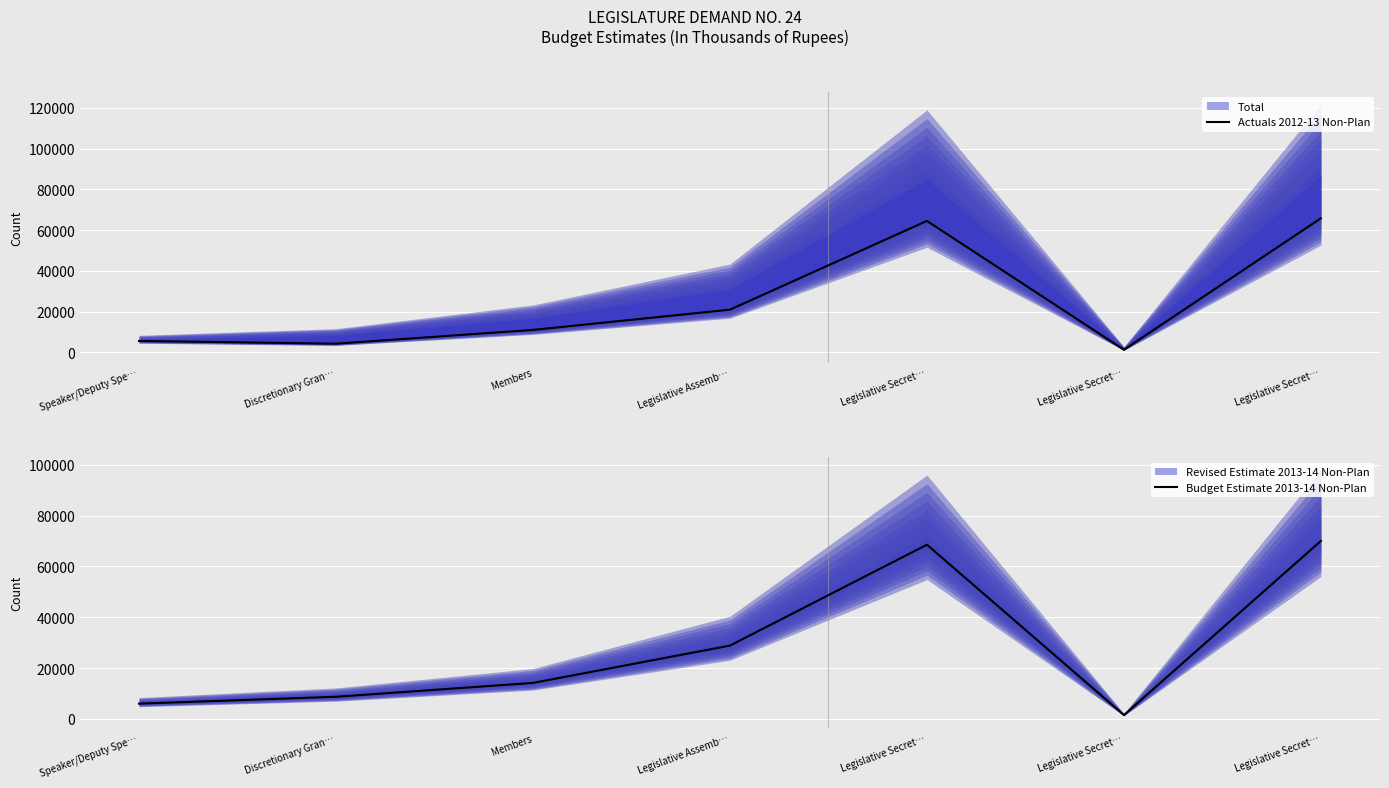

Count the number of categories in the chart.

7